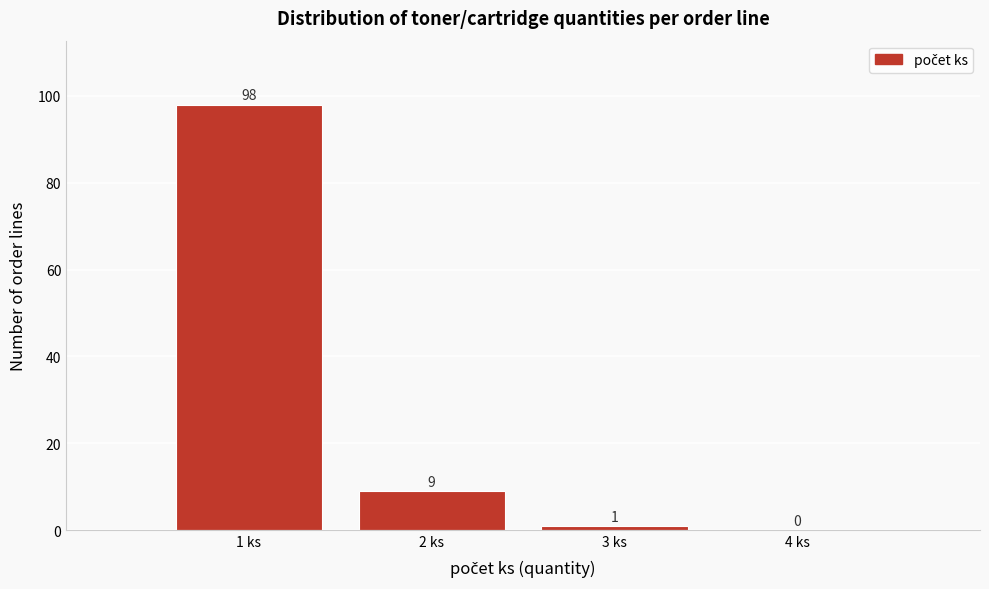

How tall is the bar that spans 0.5 to 1.5 on the x-axis?

98